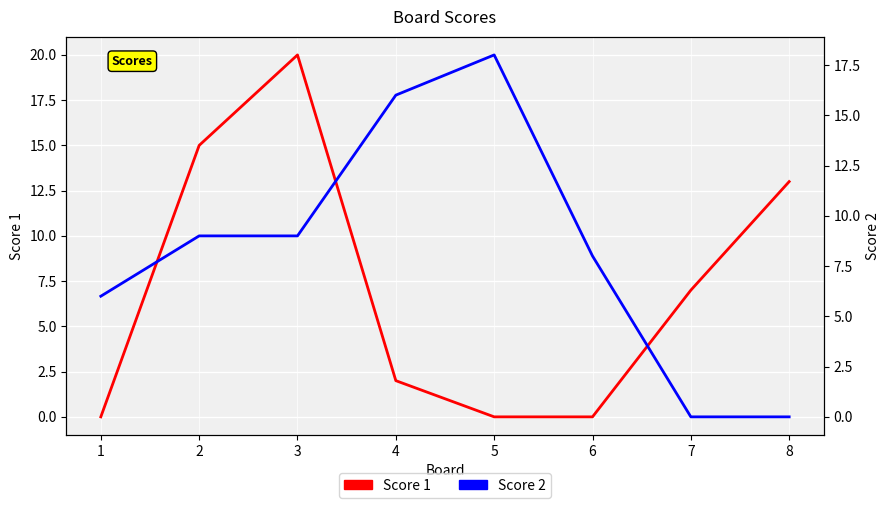

The Score 1 series shows -6 at 5. True or false?

False